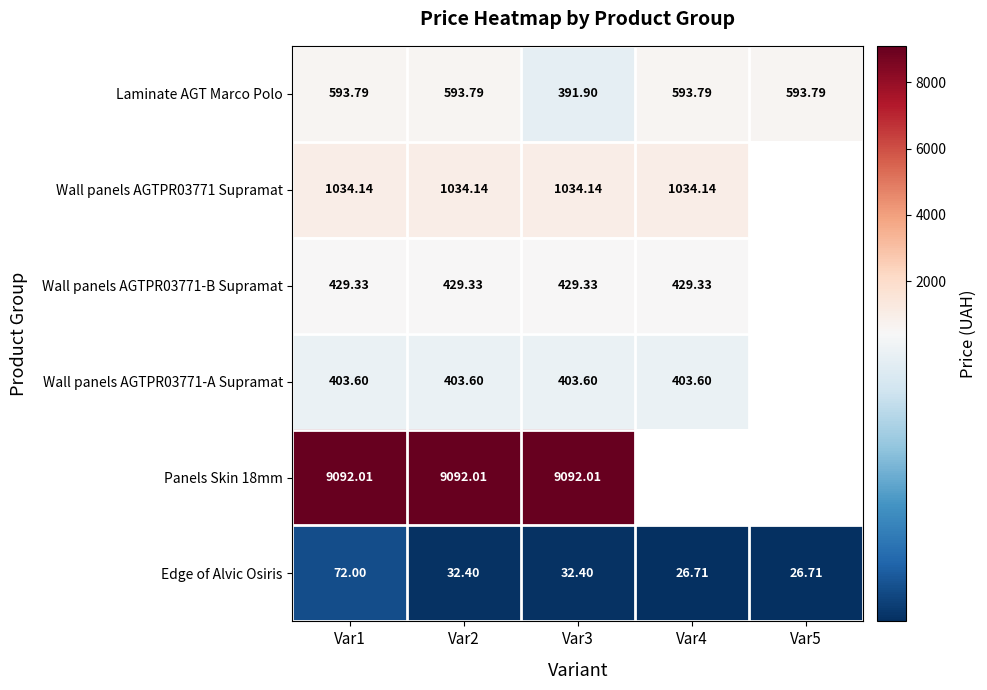

True or false: Wall panels AGTPR03771-A Supramat has a value of 403.6 at Var4.

True